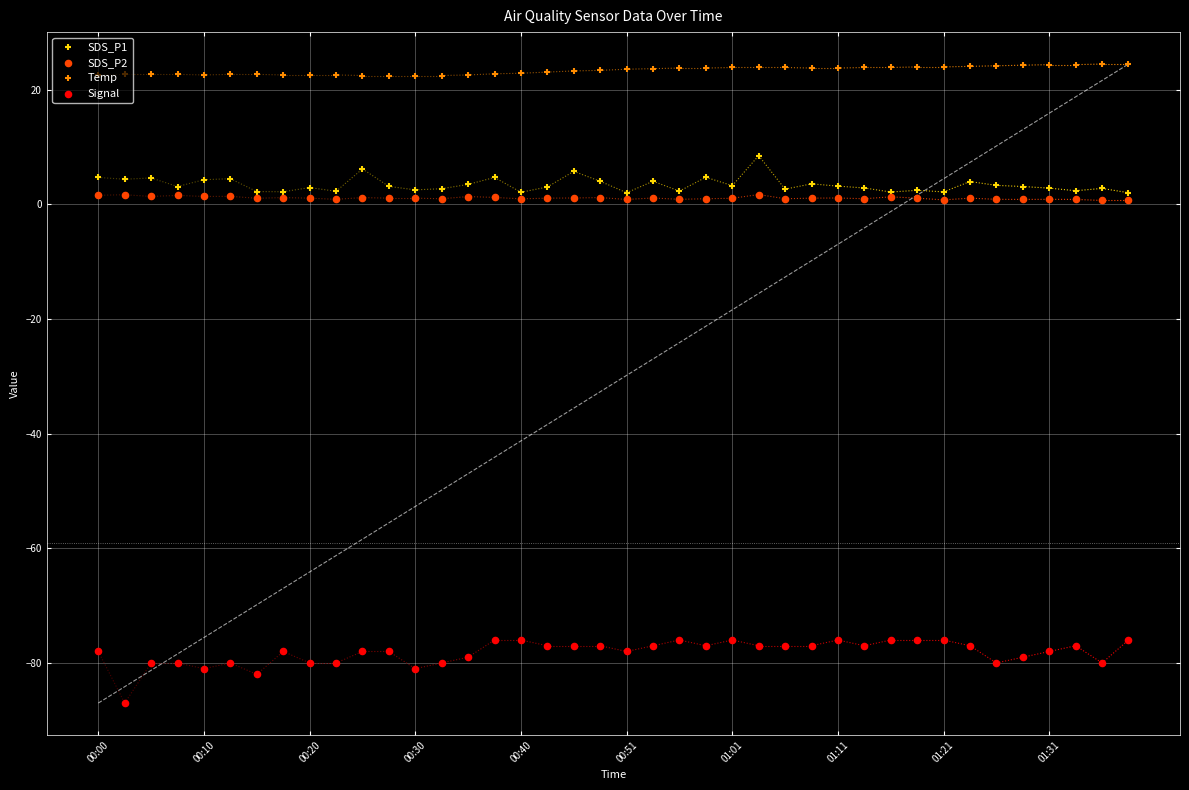

Which series contains the lowest Y value?

Signal